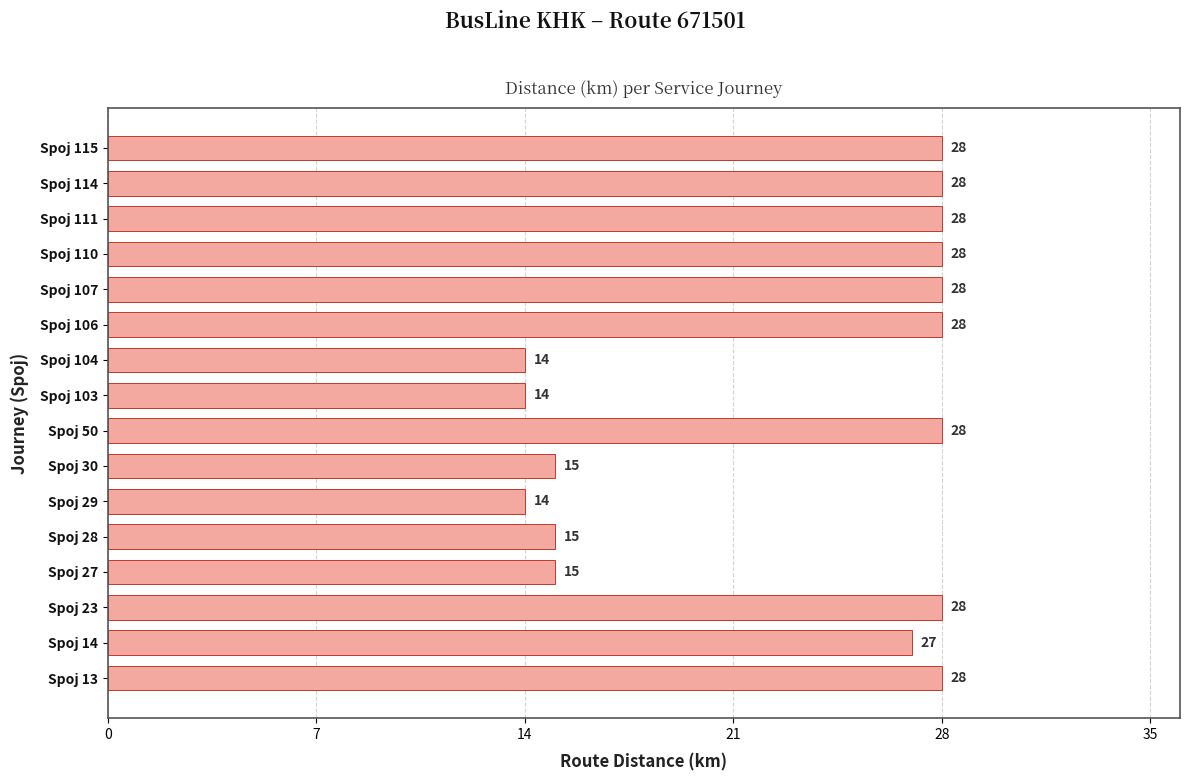

What is the smallest value displayed?

14